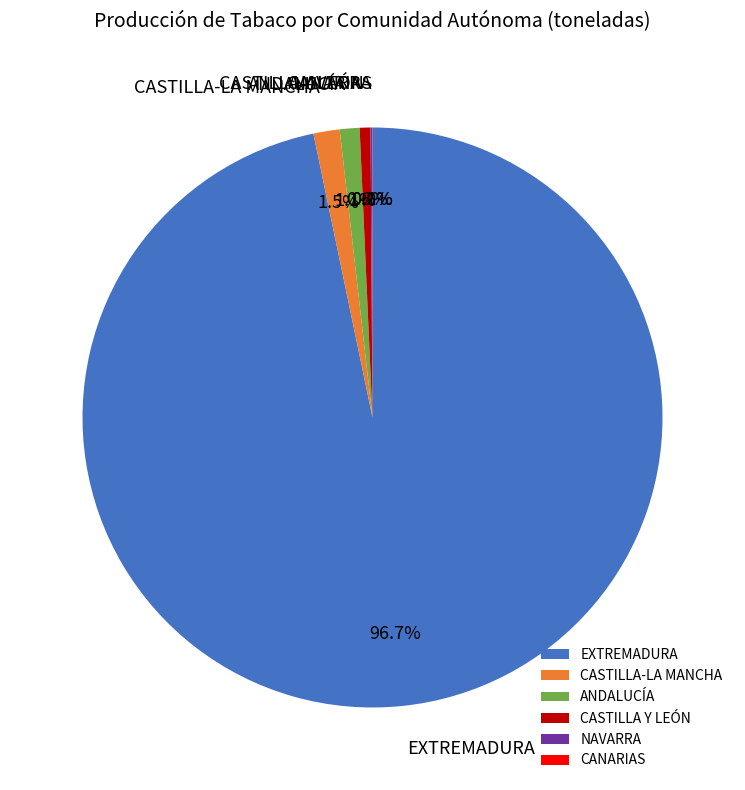

What is the ratio of the value at EXTREMADURA to the value at CASTILLA Y LEÓN?

161.1